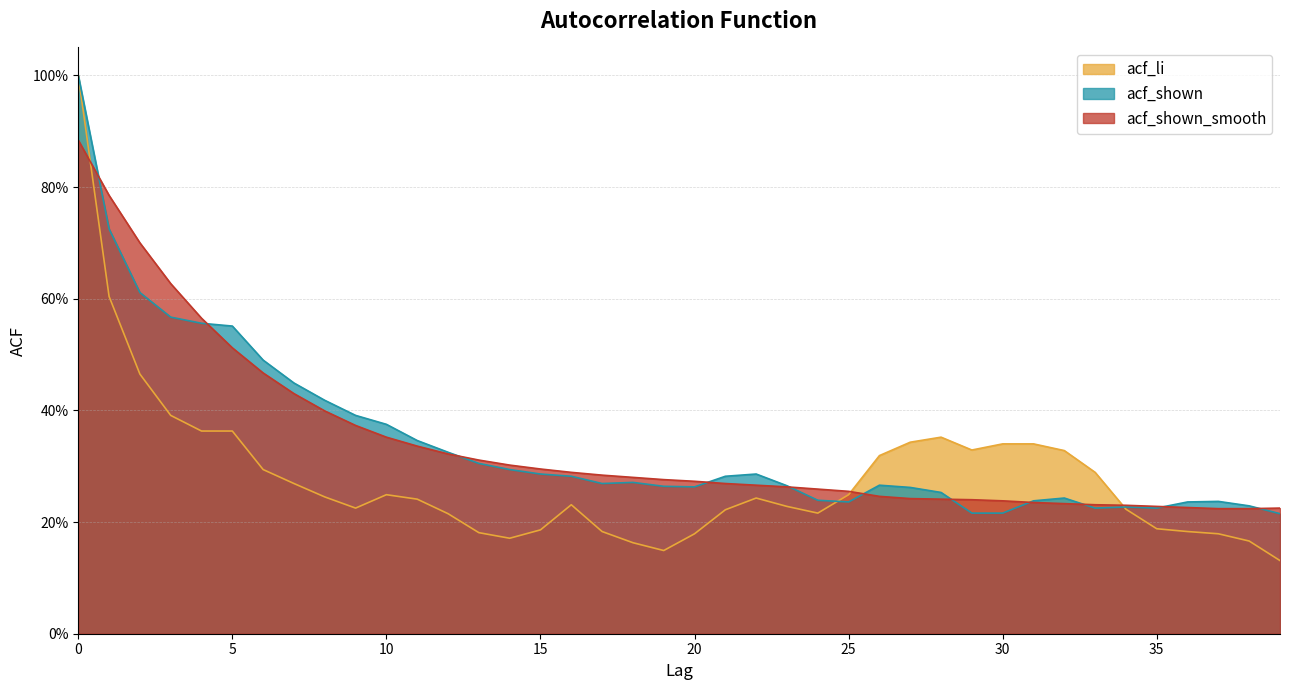

Reading right to left, extract all data points from this chart.

acf_li: 39=0.1	38=0.2	37=0.2	36=0.2	35=0.2	34=0.2	33=0.3	32=0.3	31=0.3	30=0.3	29=0.3	28=0.4	27=0.3	26=0.3	25=0.2	24=0.2	23=0.2	22=0.2	21=0.2	20=0.2	19=0.1	18=0.2	17=0.2	16=0.2	15=0.2	14=0.2	13=0.2	12=0.2	11=0.2	10=0.2	9=0.2	8=0.2	7=0.3	6=0.3	5=0.4	4=0.4	3=0.4	2=0.5	1=0.6	0=1.0
acf_shown: 39=0.2	38=0.2	37=0.2	36=0.2	35=0.2	34=0.2	33=0.2	32=0.2	31=0.2	30=0.2	29=0.2	28=0.3	27=0.3	26=0.3	25=0.2	24=0.2	23=0.3	22=0.3	21=0.3	20=0.3	19=0.3	18=0.3	17=0.3	16=0.3	15=0.3	14=0.3	13=0.3	12=0.3	11=0.3	10=0.4	9=0.4	8=0.4	7=0.4	6=0.5	5=0.6	4=0.6	3=0.6	2=0.6	1=0.7	0=1.0
acf_shown_smooth: 39=0.2	38=0.2	37=0.2	36=0.2	35=0.2	34=0.2	33=0.2	32=0.2	31=0.2	30=0.2	29=0.2	28=0.2	27=0.2	26=0.2	25=0.3	24=0.3	23=0.3	22=0.3	21=0.3	20=0.3	19=0.3	18=0.3	17=0.3	16=0.3	15=0.3	14=0.3	13=0.3	12=0.3	11=0.3	10=0.4	9=0.4	8=0.4	7=0.4	6=0.5	5=0.5	4=0.6	3=0.6	2=0.7	1=0.8	0=0.9